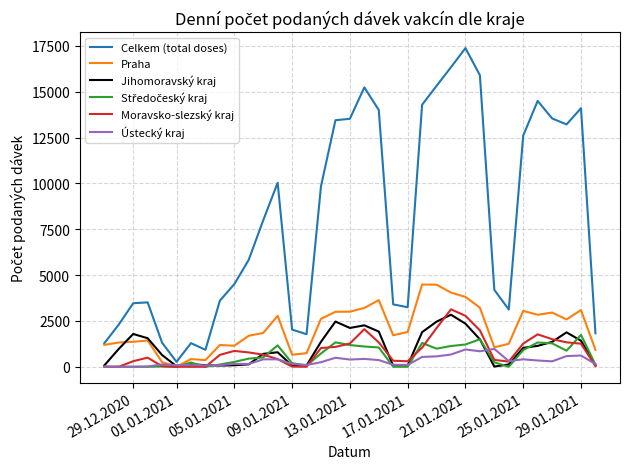

Which series has the largest total across all categories?

Celkem (total doses)